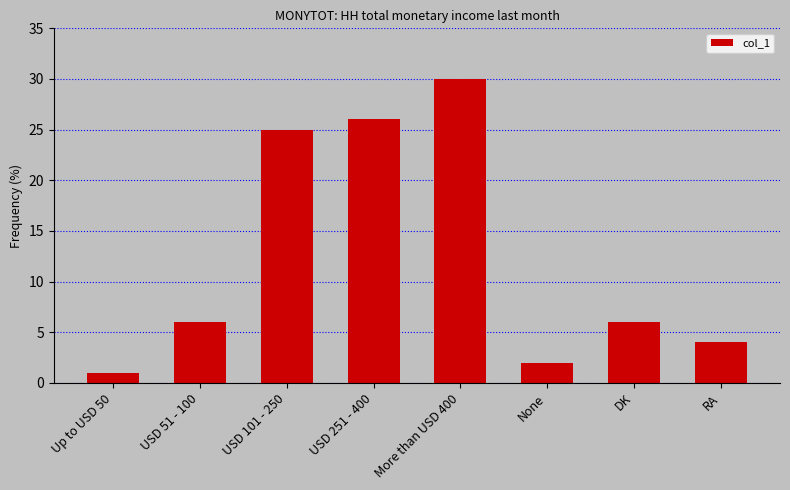

What position from the right is RA?

1